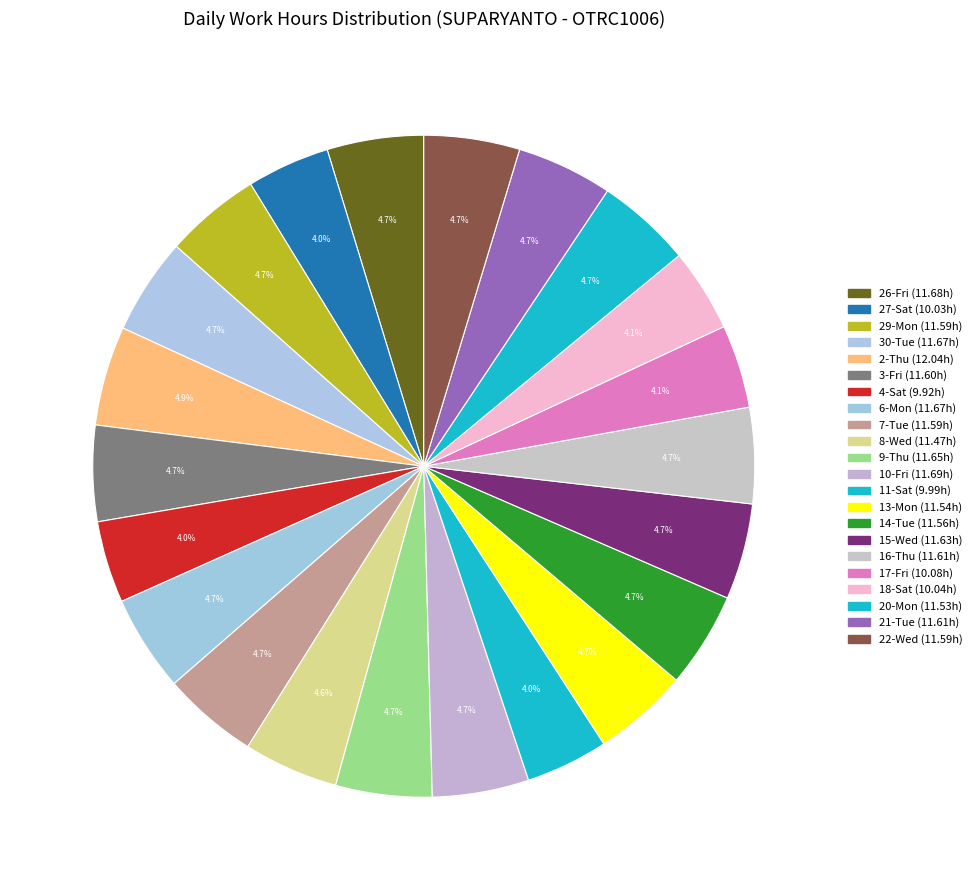

How many slices are in this pie chart?

22